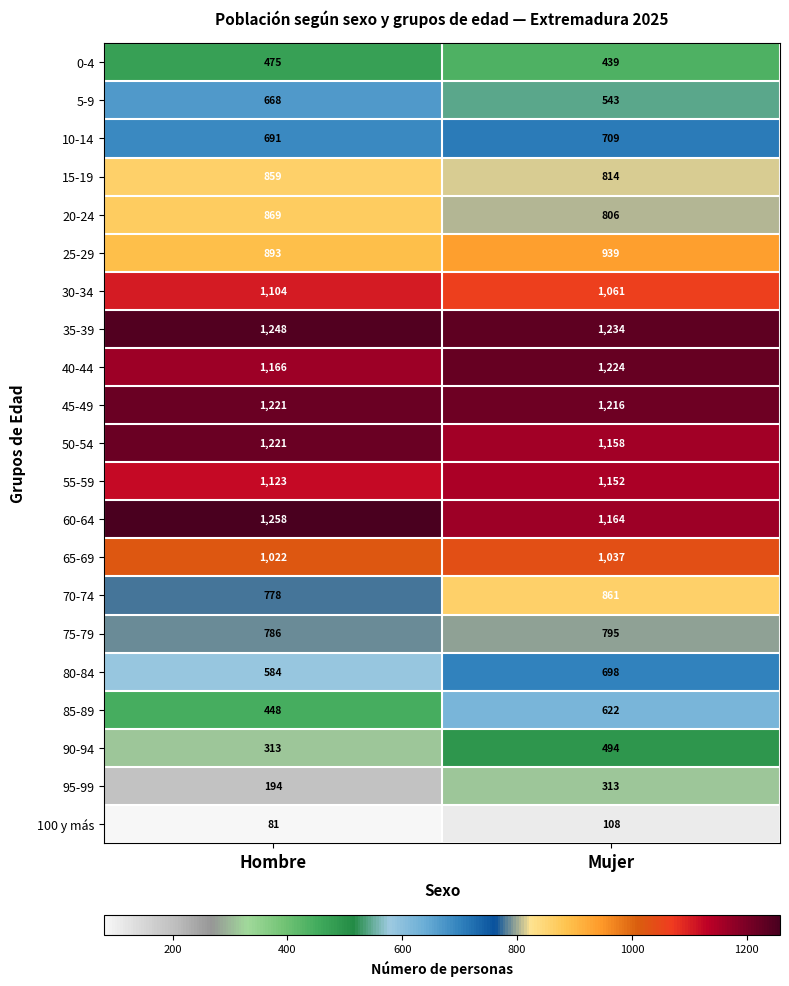

Count the number of categories in the chart.

2